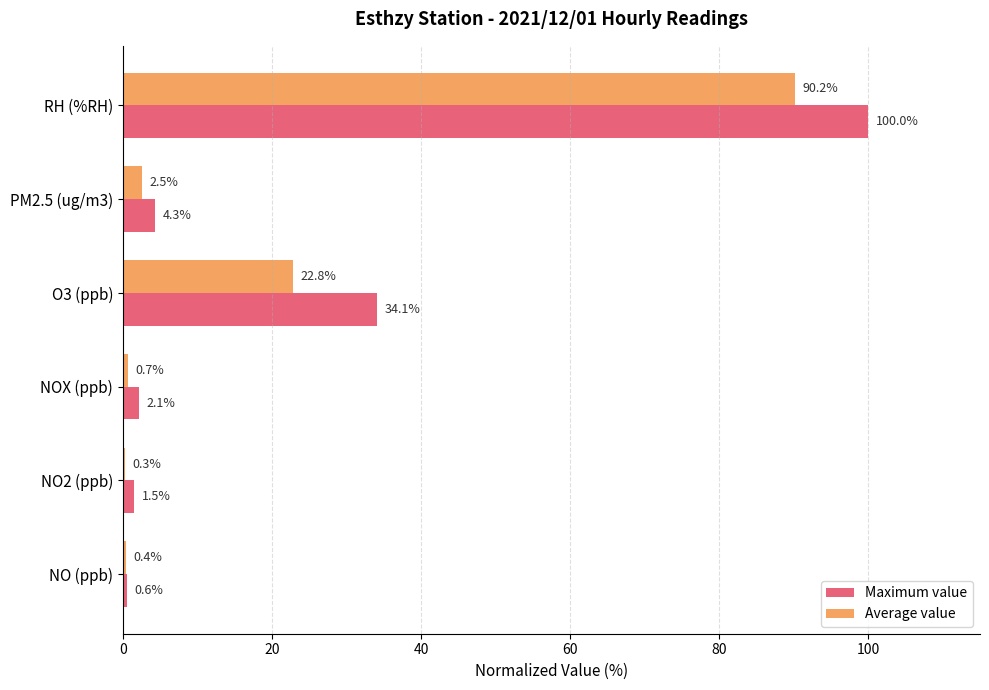

Is it true that Maximum value equals 100.0 at RH (%RH)?

True